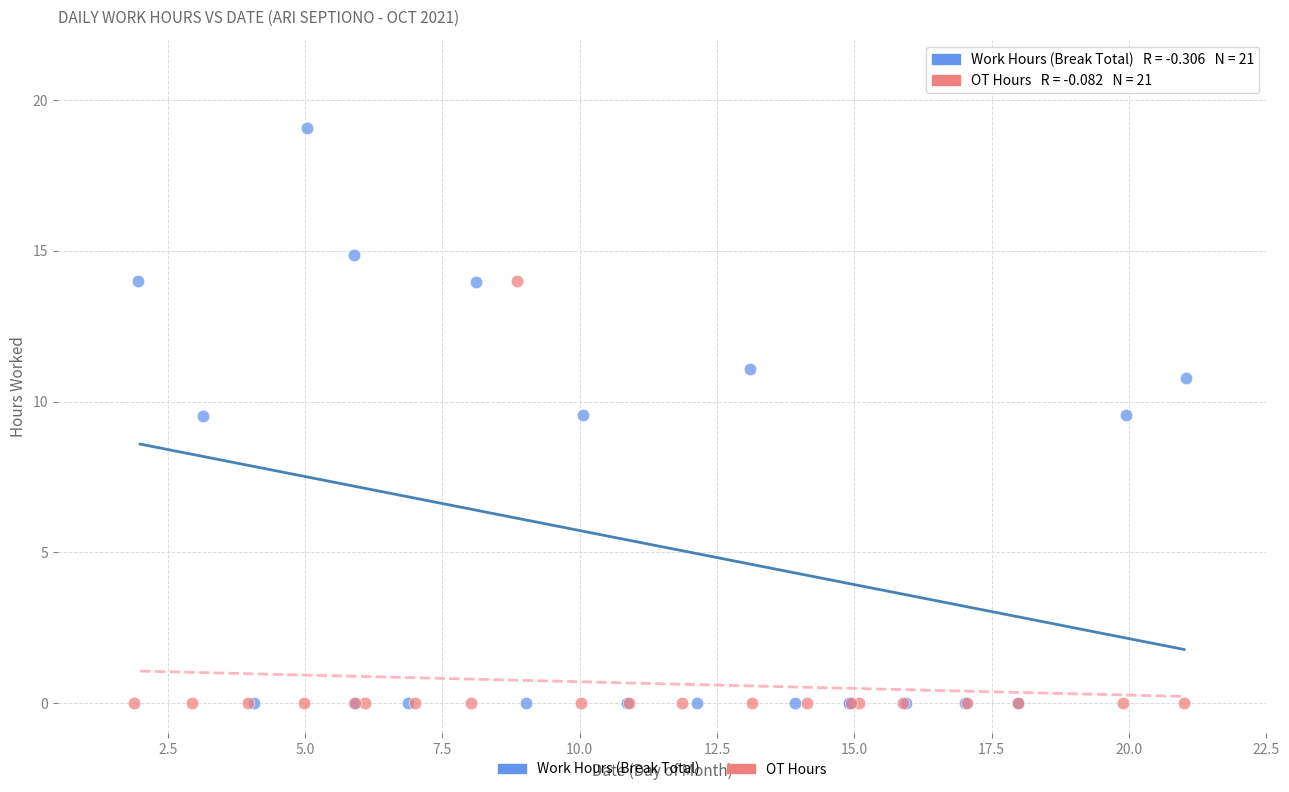

Which series has the largest Y range (max minus min)?

Work Hours (Break Total)